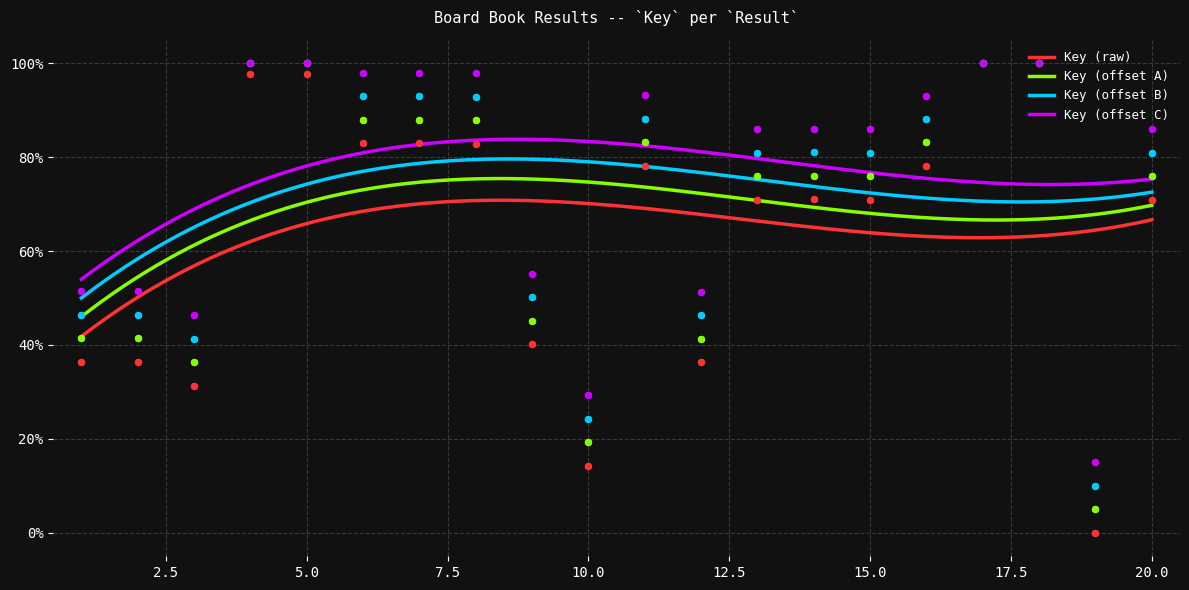

Which has a higher value, 7 or 20?

7